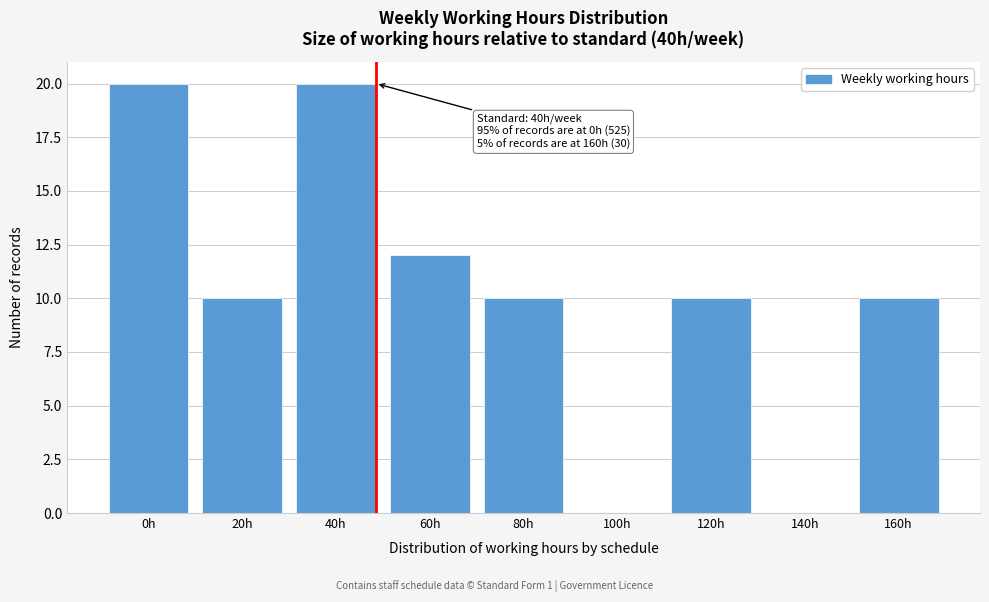

Reading left to right, extract all data points from this chart.

0h=20	20h=10	40h=20	60h=12	80h=10	100h=0	120h=10	140h=0	160h=10